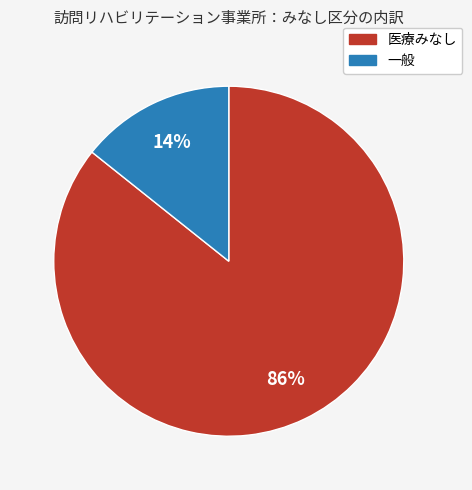

What is the majority slice?

医療みなし